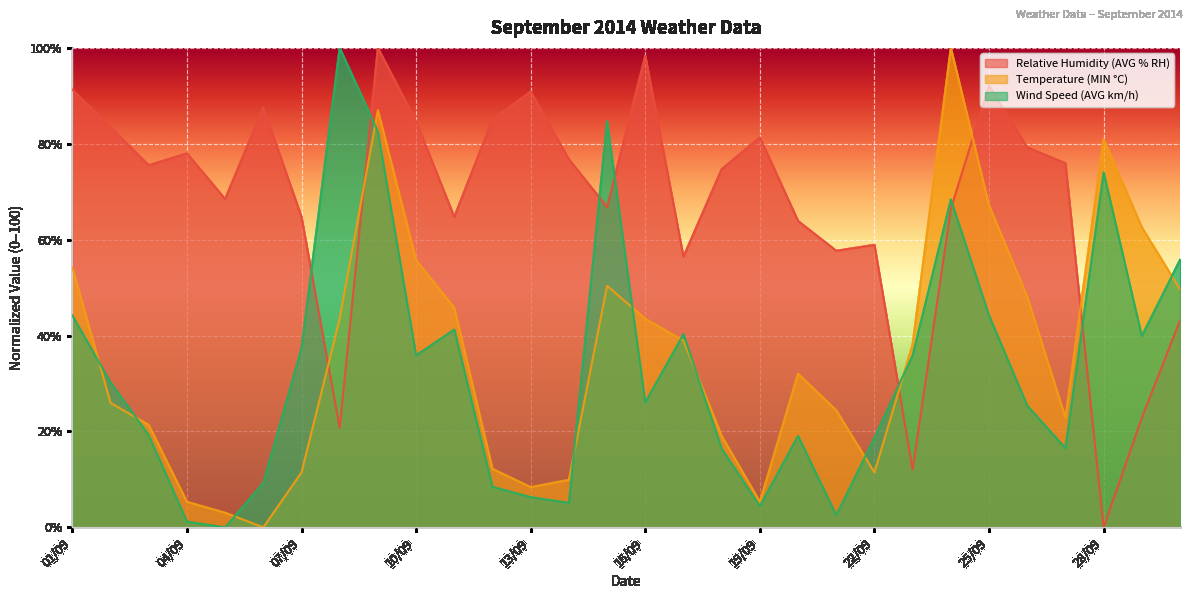

Is it true that Relative Humidity (AVG % RH) equals 132.3 at 10/09?

False